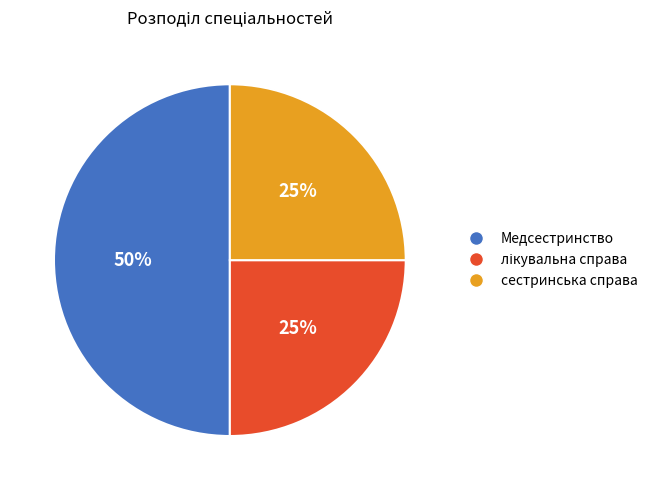

Count the number of slices in the pie.

3